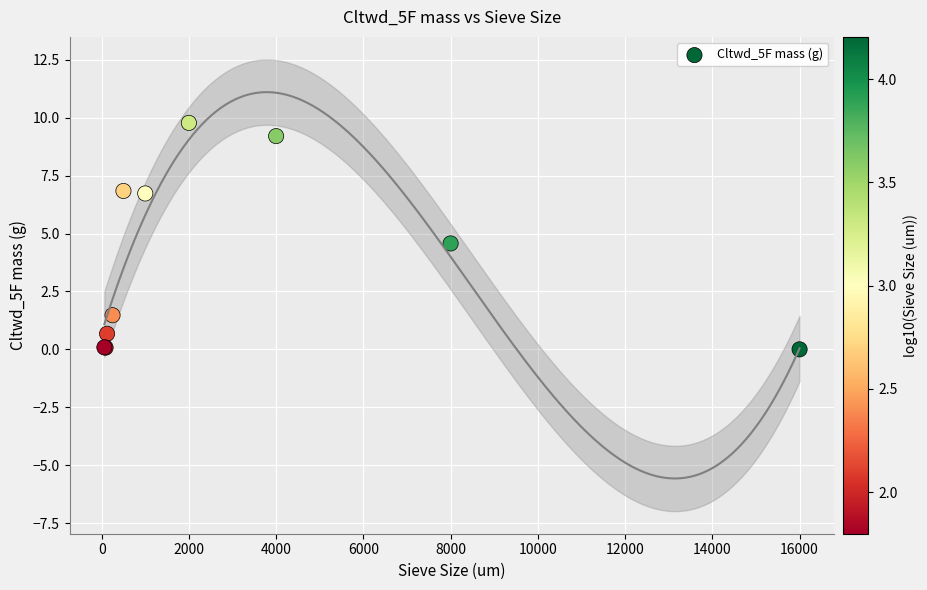

What Y value in the scatter plot is closest to 4?

4.6